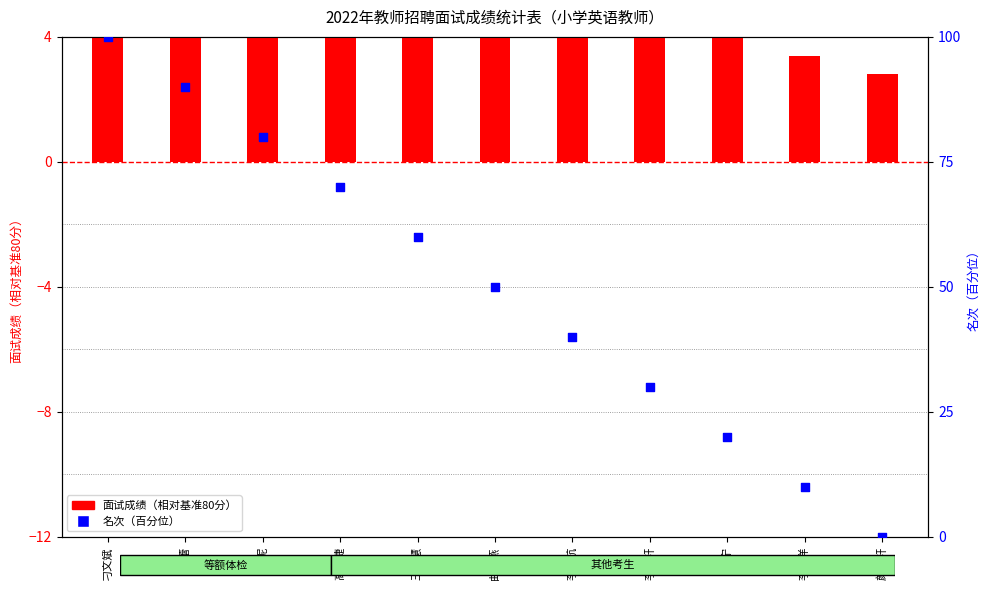

What are all the series names shown in the legend?

面试成绩（相对基准80分）, 名次（百分位）